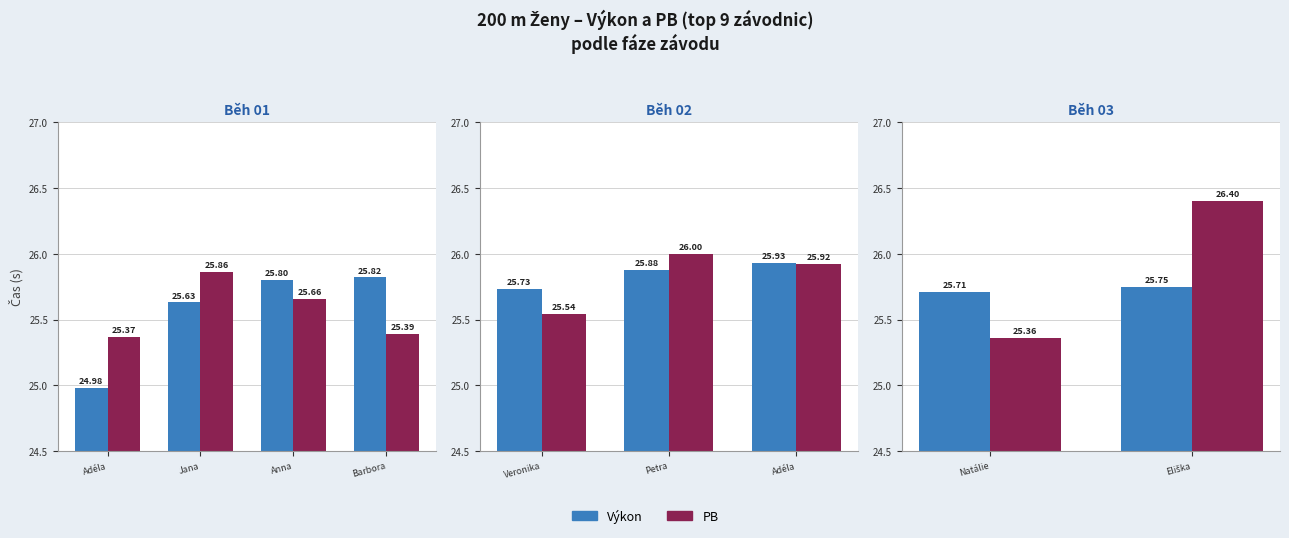

At Eliška, list the series in order from largest to smallest.

PB, Výkon